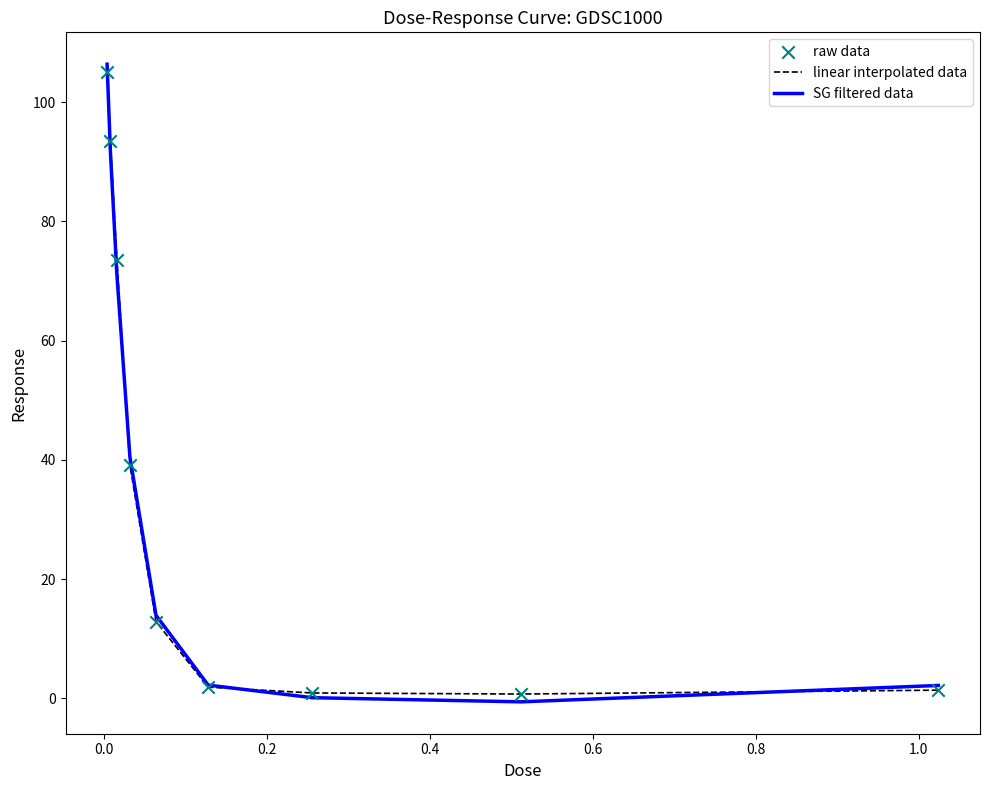

What is the greatest value displayed?

106.3